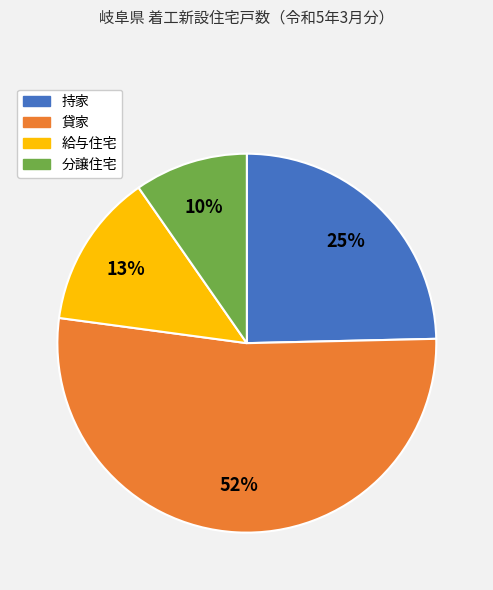

Combined, do 持家 and 貸家 account for over 50%?

Yes